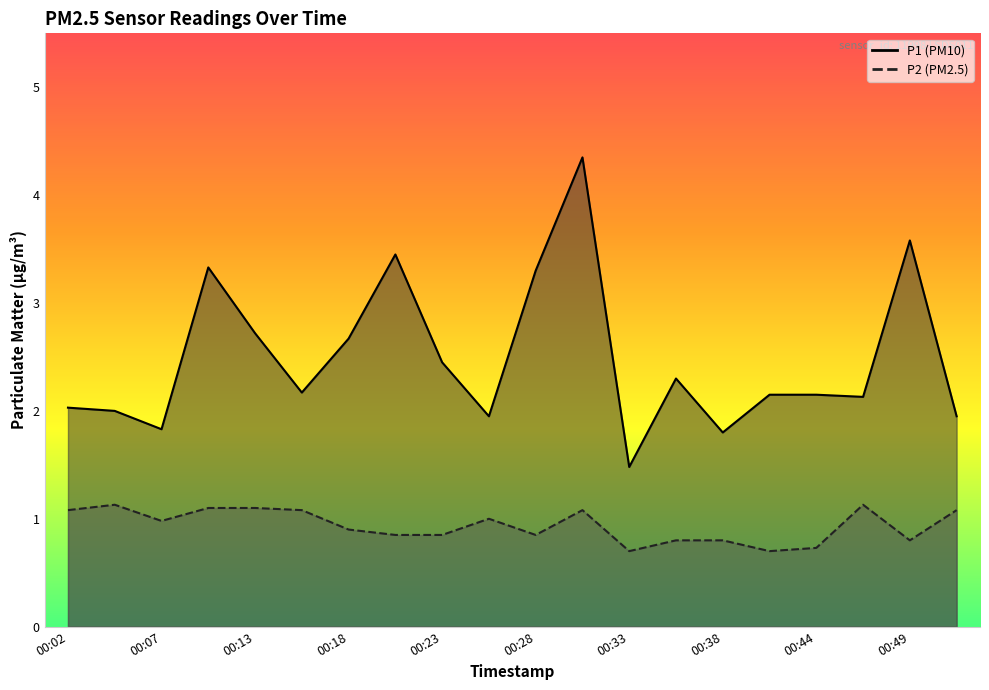

What is the maximum value for P1?

4.3